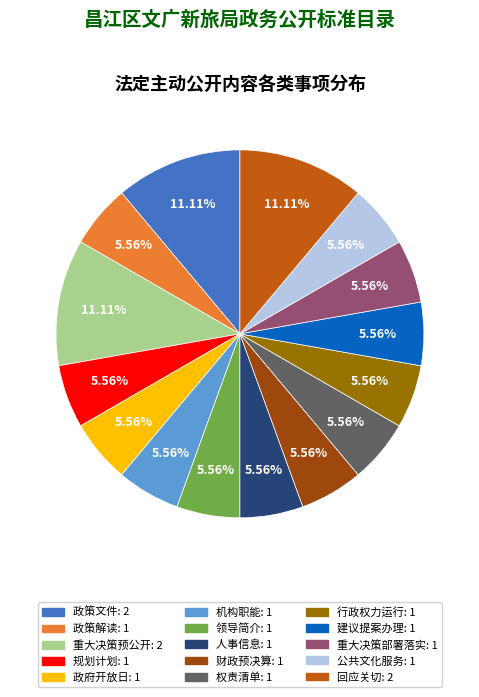

How many segments does this pie chart have?

15